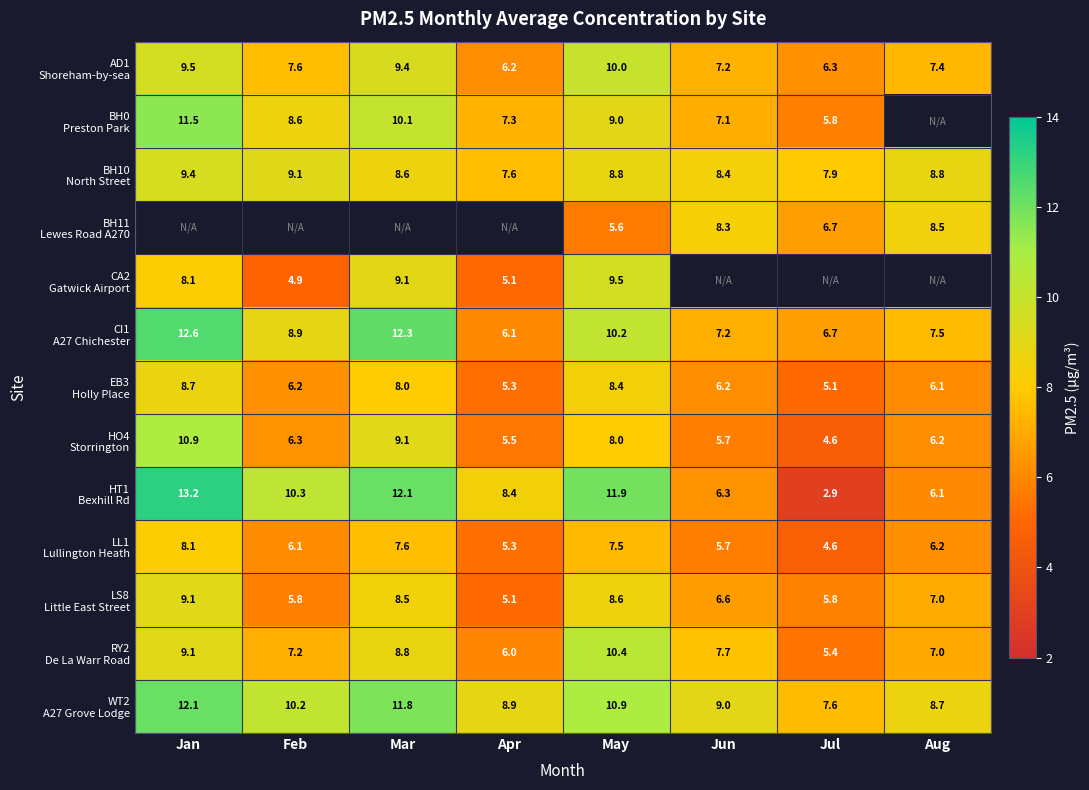

The value of HT1 Bexhill Rd at Mar is 12.1. True or false?

True